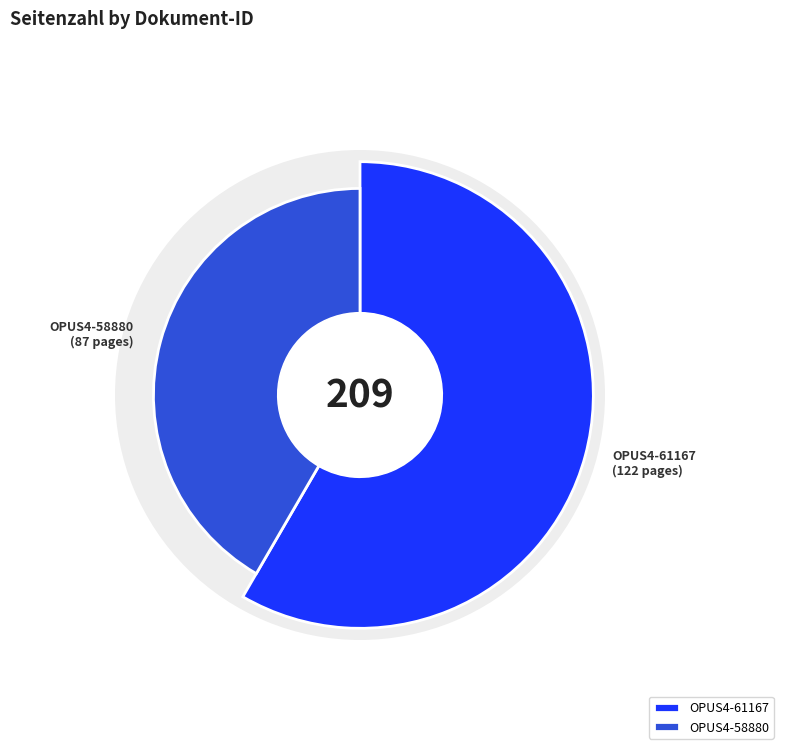

Which slice is the smallest?

OPUS4-58880